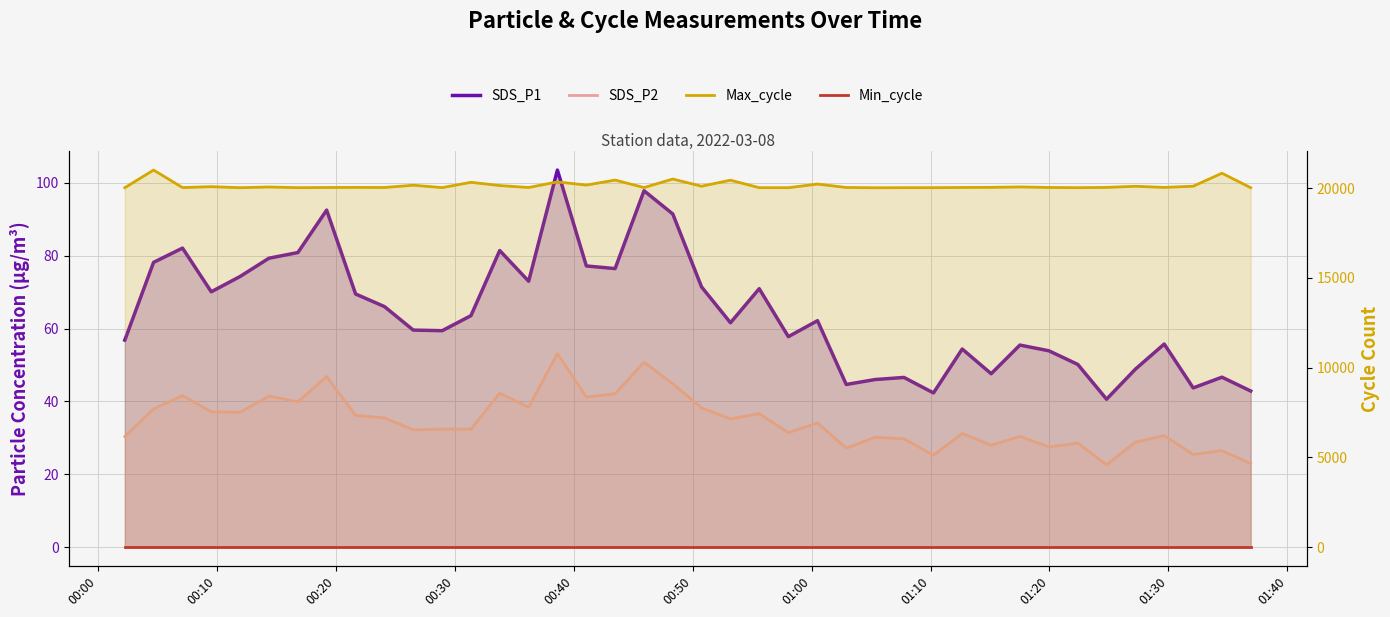

Is the value of SDS_P1 at 11 greater than the value of Min_cycle at 23?

Yes